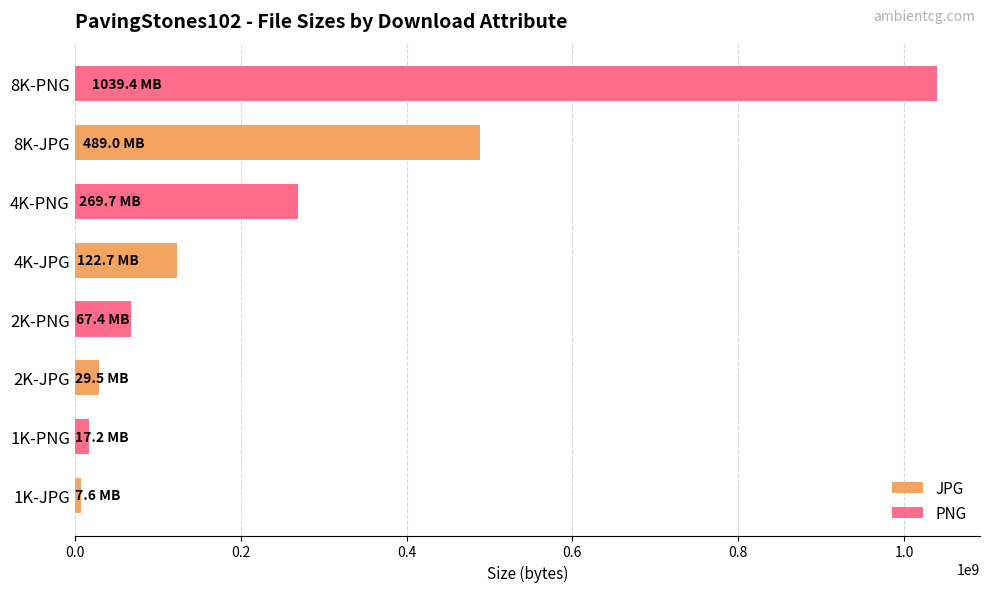

What is the greatest value displayed?

1039383318